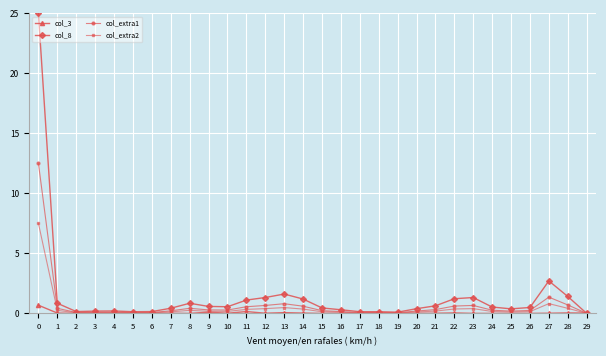

Does the chart display data point markers on the line(s)?

Yes